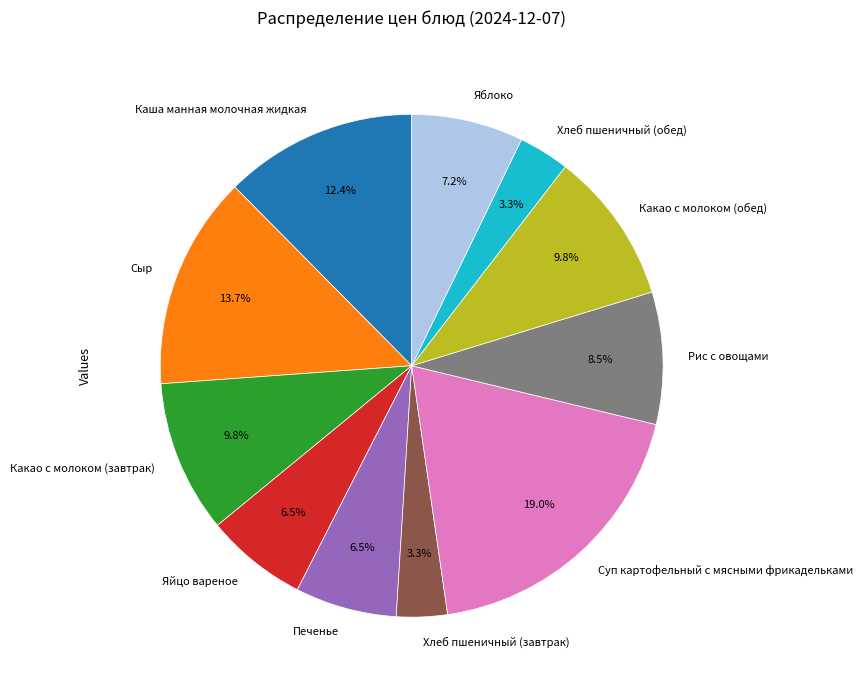

What portion of the pie excludes Какао с молоком (завтрак)?

90.2%